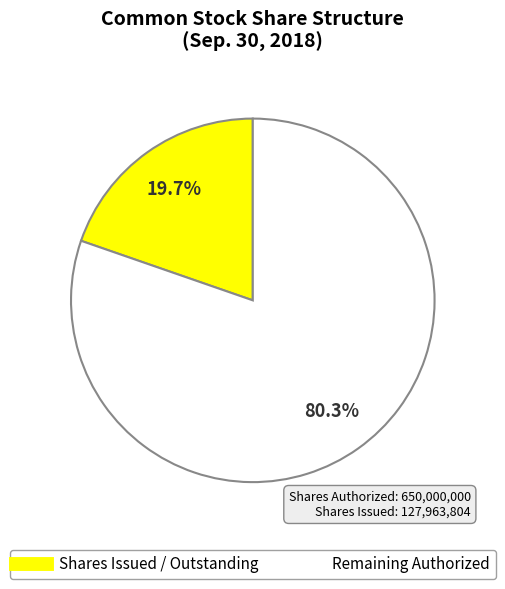

Does any single category account for the majority?

Yes